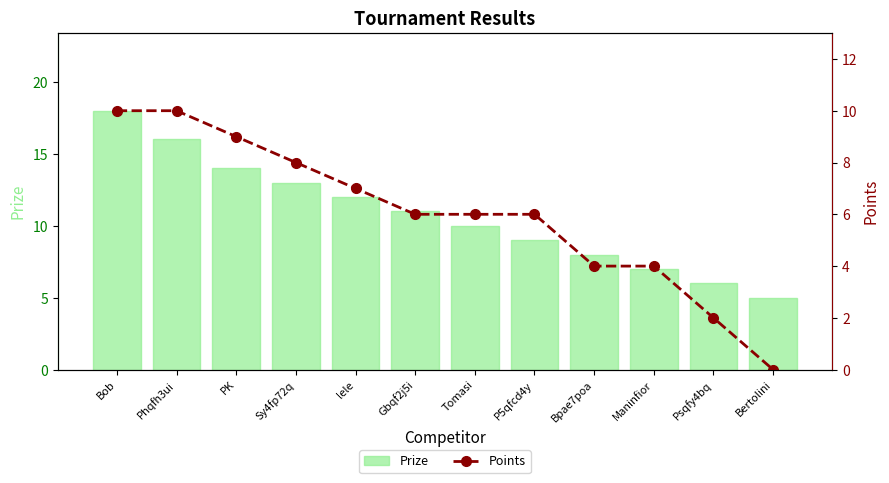

How many values in the Prize series are below 11?

6